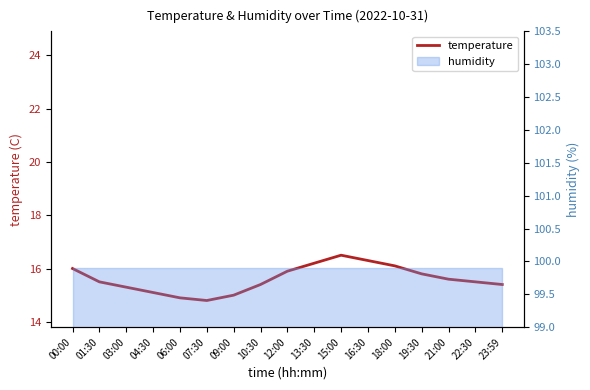

What is the label of the 9th point from the left?

12:00